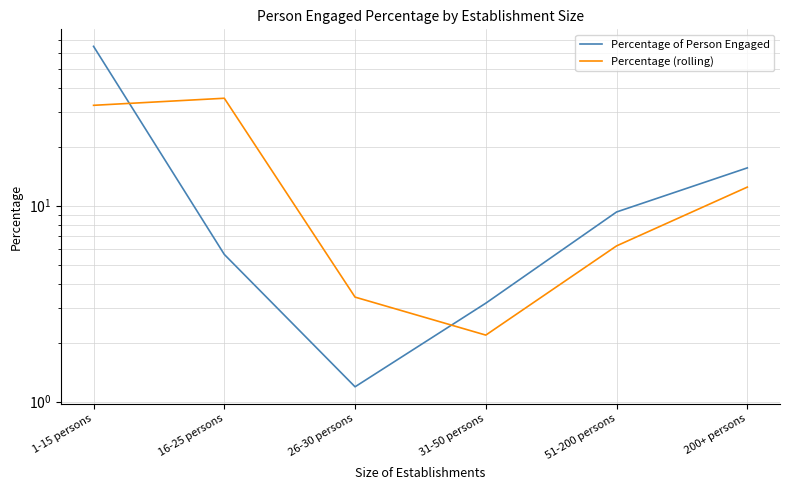

At which label is Percentage (rolling) closest to 18?

200+ persons